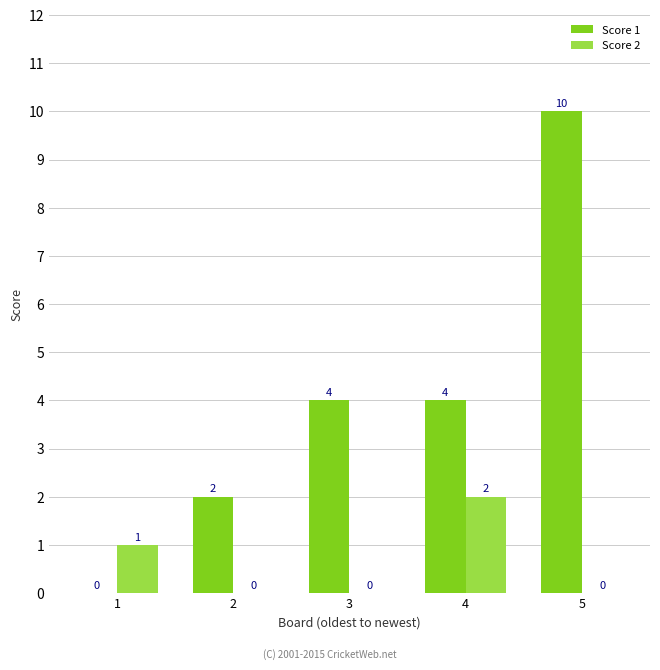

What is the greatest value displayed?

10